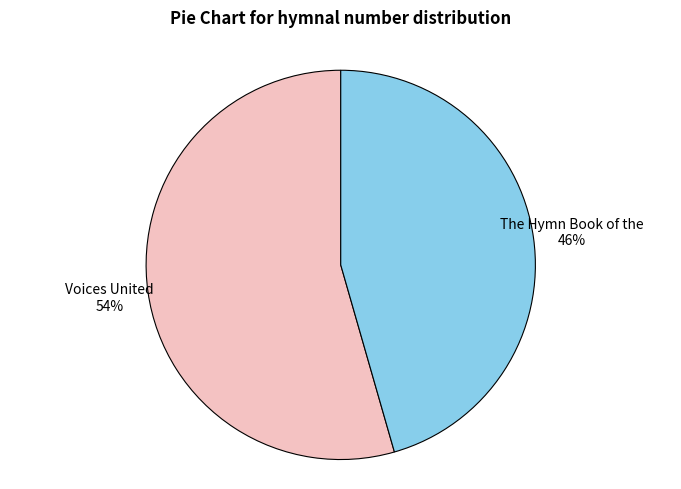

Count the number of slices in the pie.

2